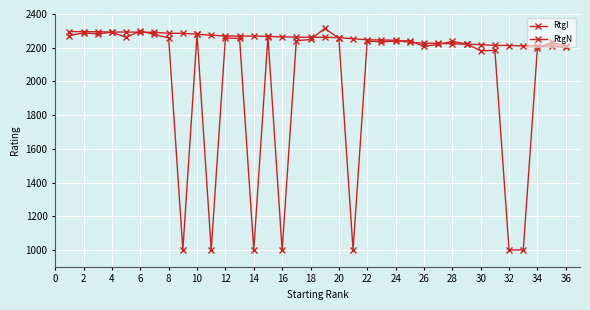

How many lines are shown in the chart?

2